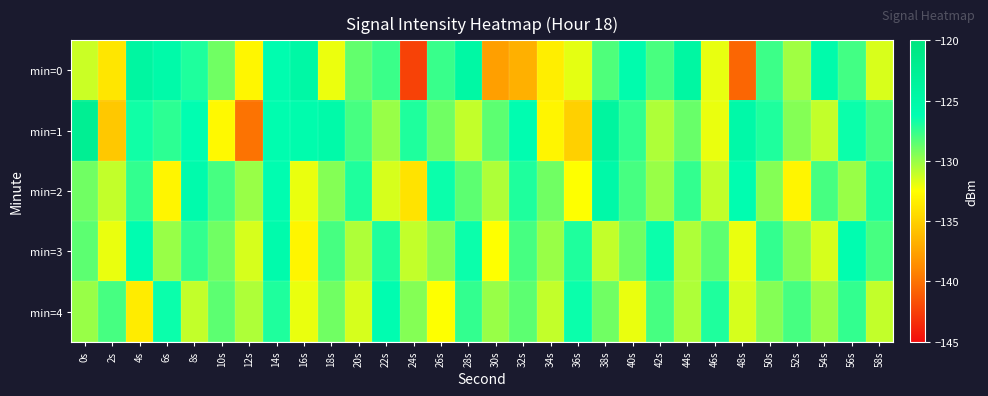

Reading left to right, list all the values displayed in this chart.

min=0: 0s=-131.2	2s=-133.8	4s=-124.1	6s=-125.2	8s=-127.0	10s=-129.0	12s=-133.0	14s=-125.9	16s=-124.6	18s=-132.0	20s=-128.7	22s=-127.7	24s=-142.3	26s=-127.6	28s=-124.6	30s=-137.7	32s=-136.8	34s=-133.4	36s=-131.9	38s=-128.2	40s=-125.7	42s=-128.0	44s=-124.3	46s=-131.9	48s=-140.6	50s=-127.7	52s=-130.2	54s=-125.4	56s=-127.9	58s=-131.5
min=1: 0s=-122.4	2s=-135.4	4s=-126.7	6s=-127.3	8s=-126.1	10s=-132.8	12s=-140.0	14s=-125.9	16s=-125.6	18s=-125.1	20s=-128.0	22s=-130.0	24s=-127.0	26s=-129.0	28s=-131.0	30s=-128.5	32s=-126.0	34s=-133.0	36s=-135.0	38s=-124.0	40s=-127.5	42s=-130.5	44s=-128.8	46s=-132.0	48s=-125.0	50s=-127.0	52s=-129.5	54s=-131.0	56s=-126.5	58s=-128.0
min=2: 0s=-129.0	2s=-131.0	4s=-127.5	6s=-133.0	8s=-125.5	10s=-128.0	12s=-130.0	14s=-126.0	16s=-132.0	18s=-129.5	20s=-127.0	22s=-131.5	24s=-134.0	26s=-126.5	28s=-128.5	30s=-130.5	32s=-127.0	34s=-129.0	36s=-132.5	38s=-125.0	40s=-128.0	42s=-130.0	44s=-127.5	46s=-131.0	48s=-126.0	50s=-129.5	52s=-133.0	54s=-128.0	56s=-130.0	58s=-127.0
min=3: 0s=-128.5	2s=-132.0	4s=-126.0	6s=-130.0	8s=-127.5	10s=-129.0	12s=-131.5	14s=-125.5	16s=-133.0	18s=-128.0	20s=-130.5	22s=-127.0	24s=-131.0	26s=-129.5	28s=-126.5	30s=-132.5	32s=-128.0	34s=-130.0	36s=-127.0	38s=-131.0	40s=-129.0	42s=-126.5	44s=-130.5	46s=-128.5	48s=-132.0	50s=-127.5	52s=-129.5	54s=-131.5	56s=-126.0	58s=-128.0
min=4: 0s=-130.0	2s=-128.0	4s=-133.5	6s=-126.5	8s=-131.0	10s=-128.5	12s=-130.5	14s=-127.0	16s=-132.0	18s=-129.0	20s=-131.5	22s=-126.0	24s=-129.5	26s=-132.5	28s=-127.5	30s=-130.0	32s=-128.5	34s=-131.0	36s=-126.5	38s=-129.0	40s=-132.0	42s=-128.0	44s=-130.5	46s=-127.0	48s=-131.5	50s=-129.5	52s=-128.0	54s=-130.0	56s=-127.5	58s=-131.0